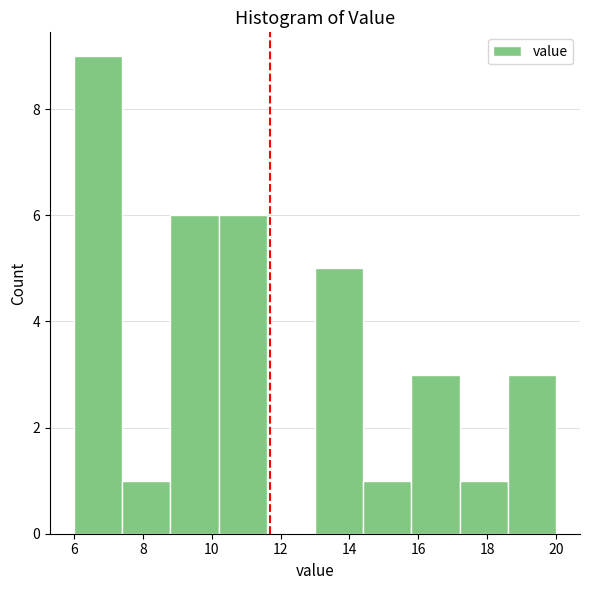

Which range on the x-axis has the tallest bar?

6.0 to 7.4